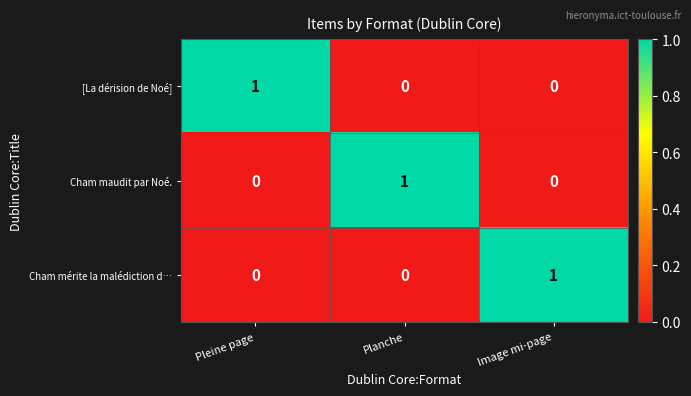

Reading right to left, extract all data points from this chart.

[La dérision de Noé]: Image mi-page=0	Planche=0	Pleine page=1
Cham maudit par Noé.: Image mi-page=0	Planche=1	Pleine page=0
Cham mérite la malédiction d…: Image mi-page=1	Planche=0	Pleine page=0